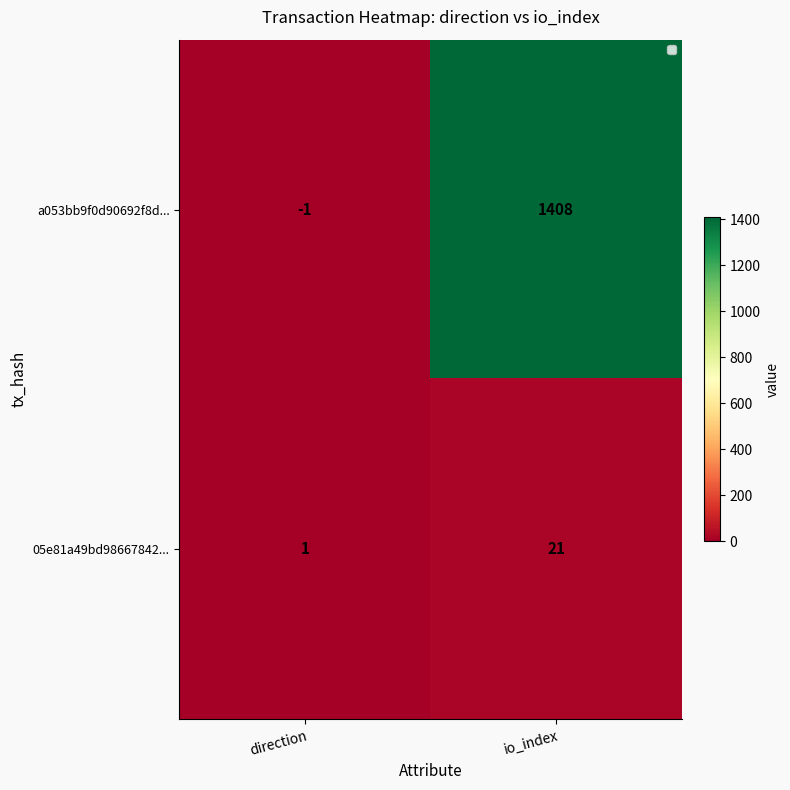

Reading left to right, list all the values displayed in this chart.

a053bb9f0d90692f8d...: direction=-1	io_index=1408
05e81a49bd98667842...: direction=1	io_index=21